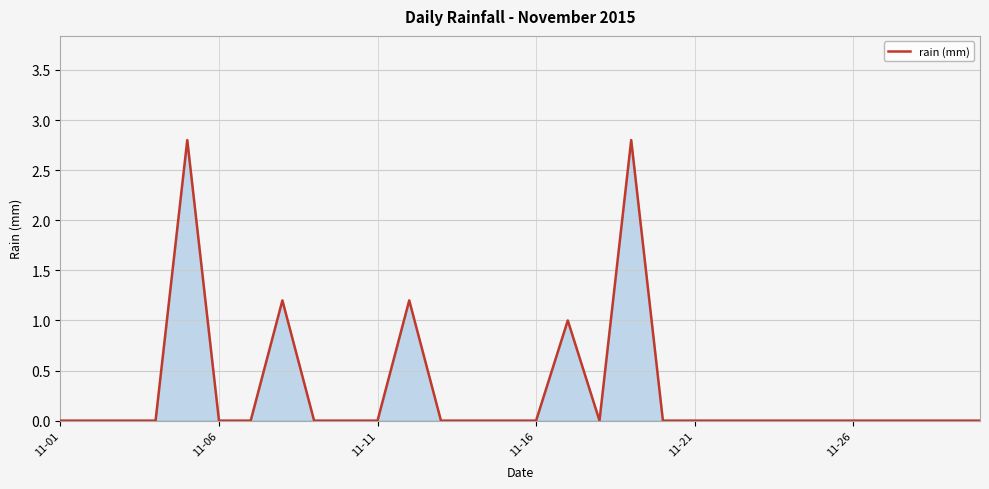

What is the greatest value displayed?

2.8